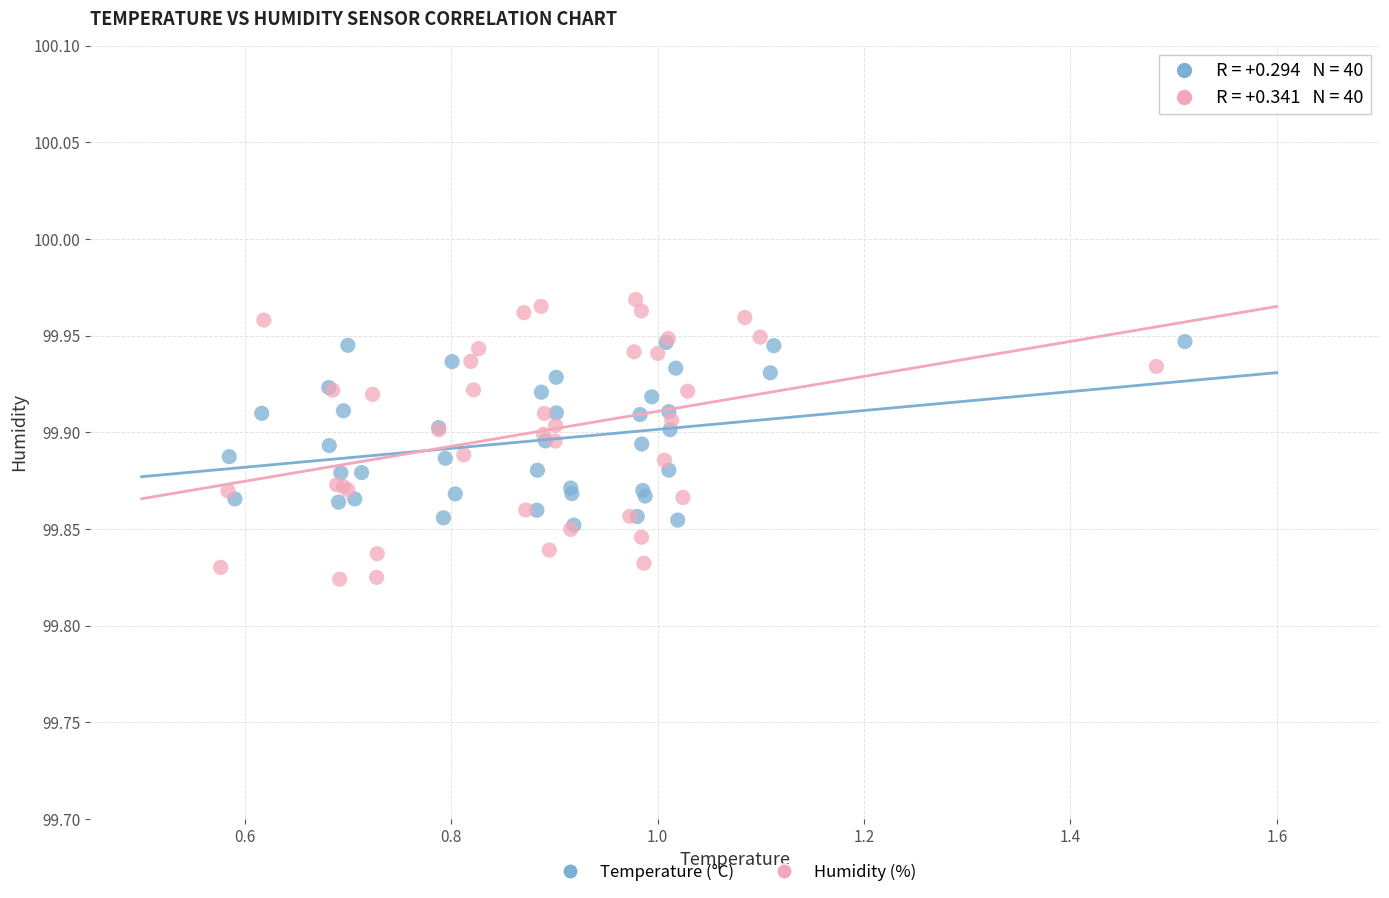

Which series has the widest spread of Y values?

Humidity (%)